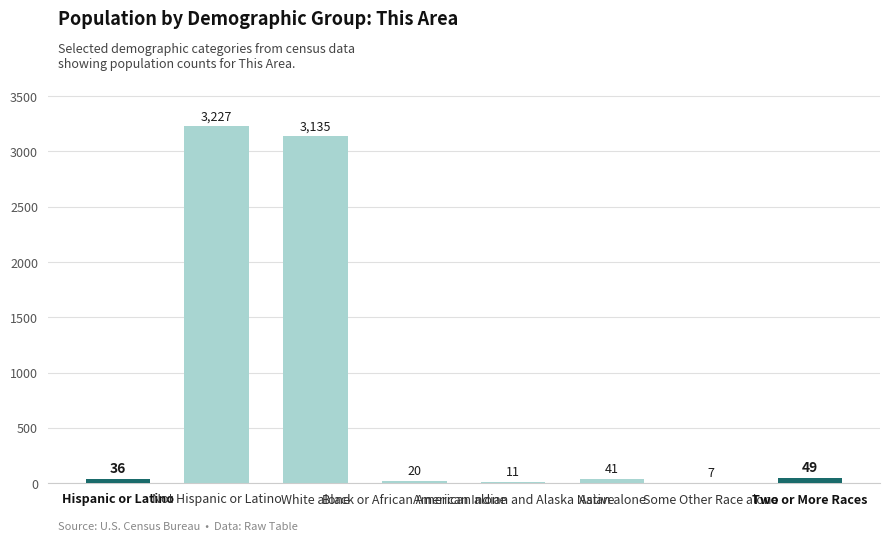

What is the sum of all values?

6526